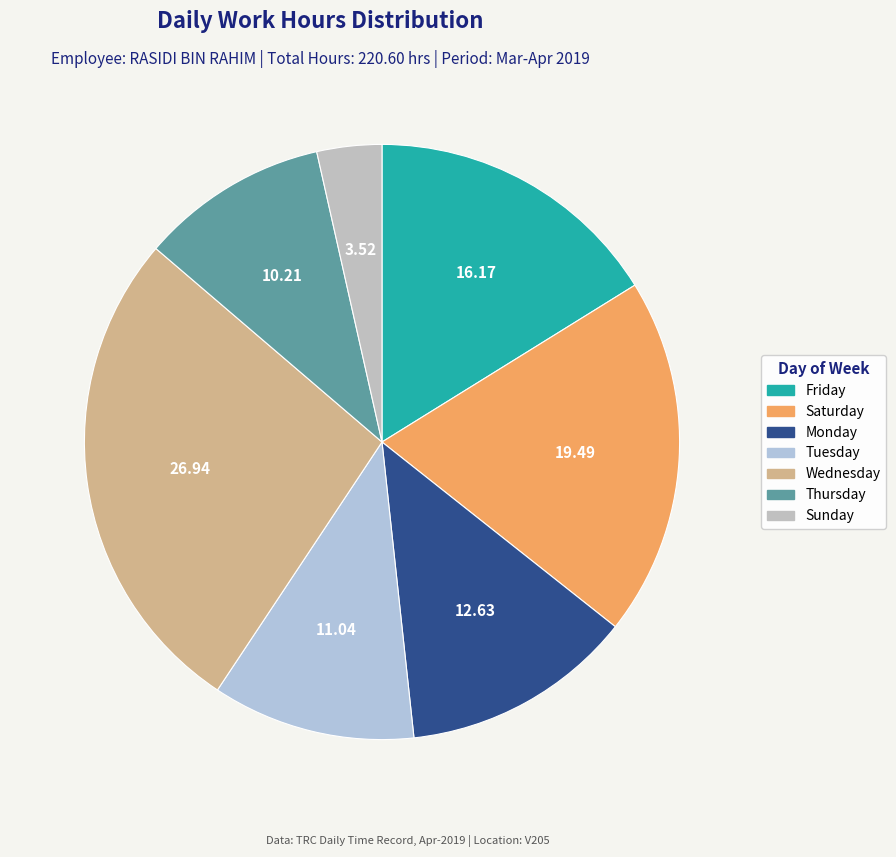

How many slices are in this pie chart?

7